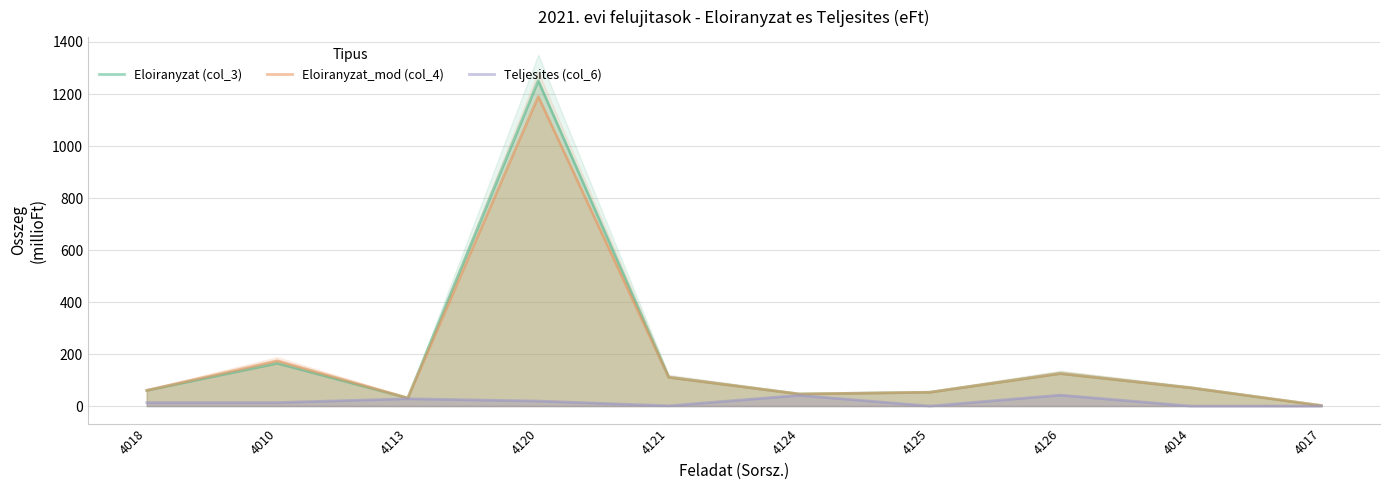

What is the difference between the highest and lowest values at 4124?

5.2